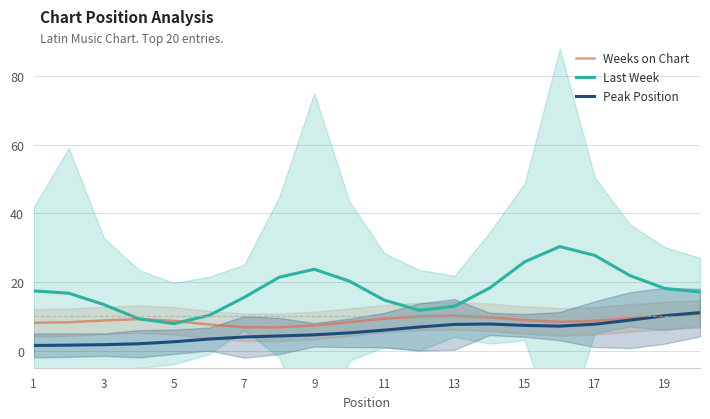

In Weeks on Chart, how many points are higher than both neighbors (excluding endpoints)?

2